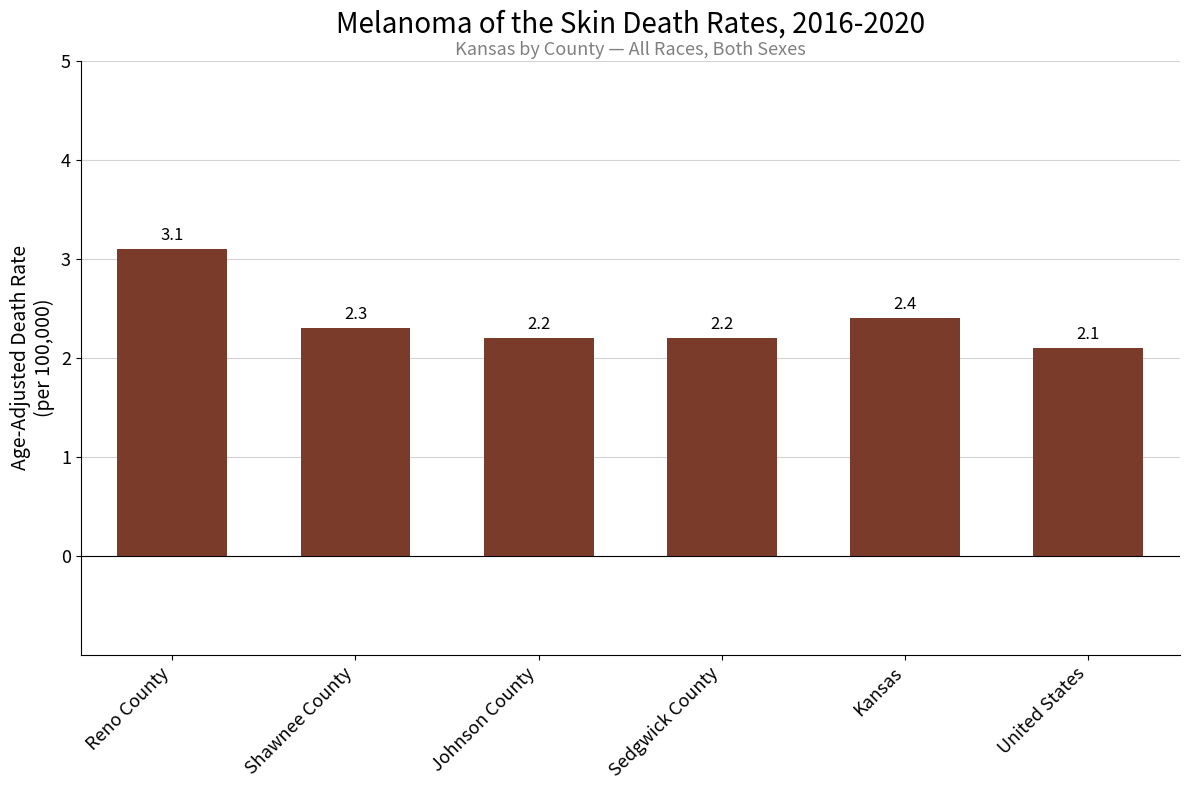

What is the sum of all values?

14.3